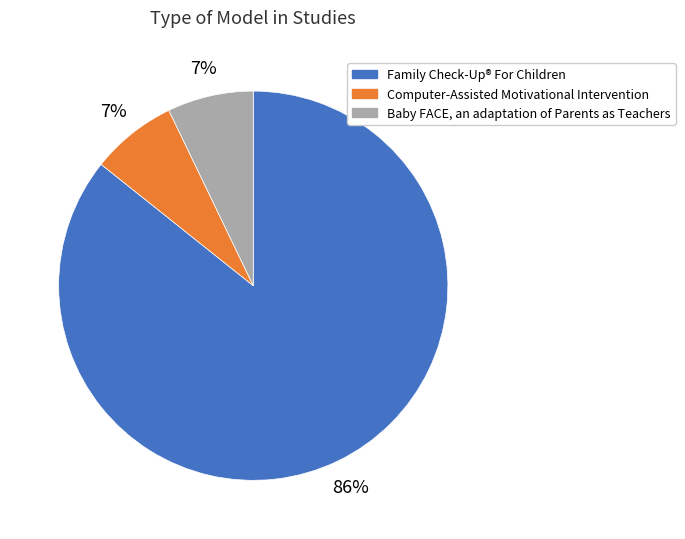

True or false: Computer-Assisted Motivational Intervention accounts for 20% of the total.

False